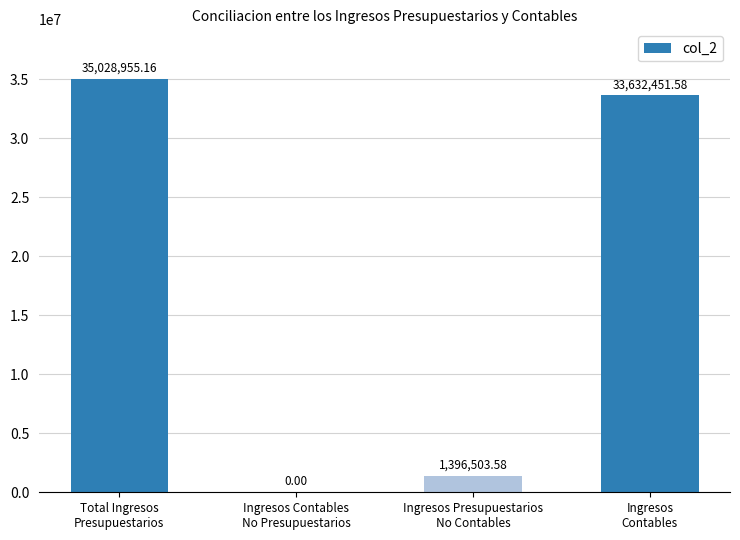

At which label is the value closest to 17514477?

Ingresos Presupuestarios
No Contables